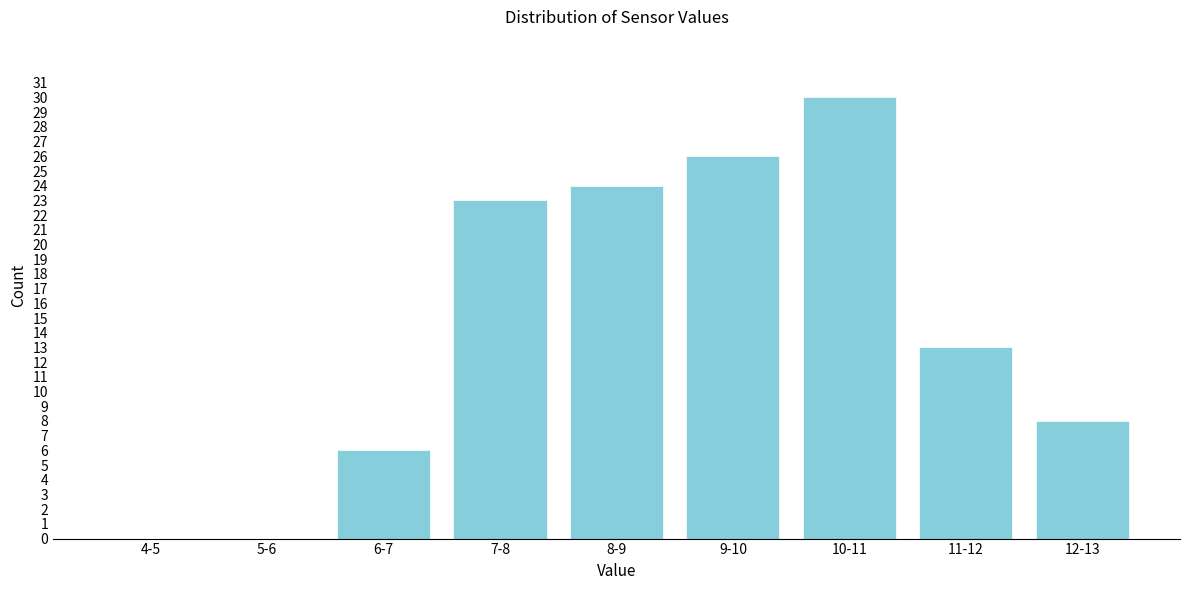

Reading left to right, extract all data points from this chart.

4-5=0	5-6=0	6-7=6	7-8=23	8-9=24	9-10=26	10-11=30	11-12=13	12-13=8